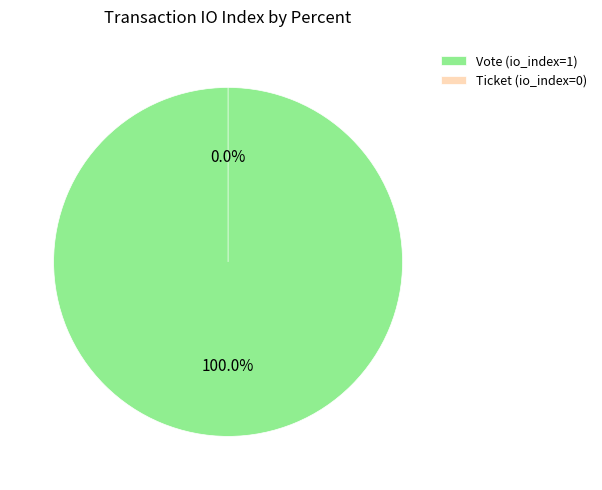

To the nearest percent, what portion does Vote (io_index=1) represent?

100%